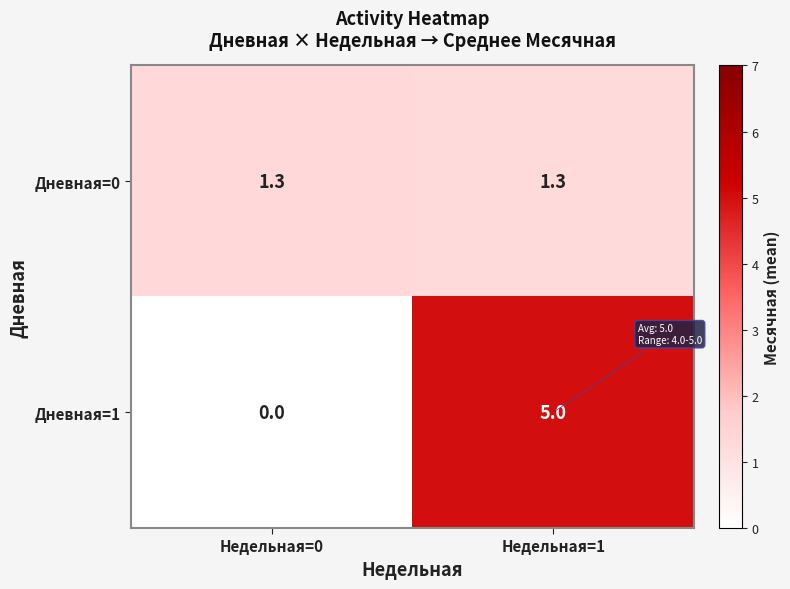

What is the total value across all series at Недельная=0?

1.3